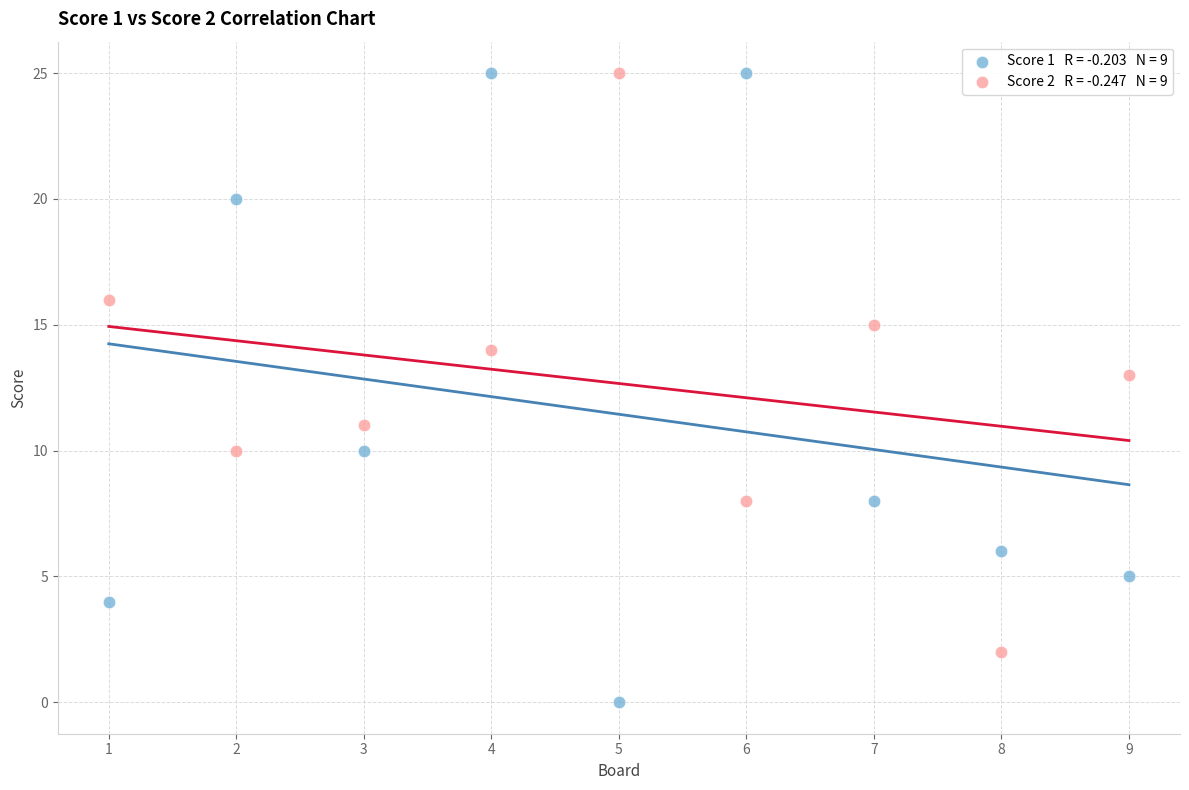

Across all data points, what is the range of X values (max minus min)?

8